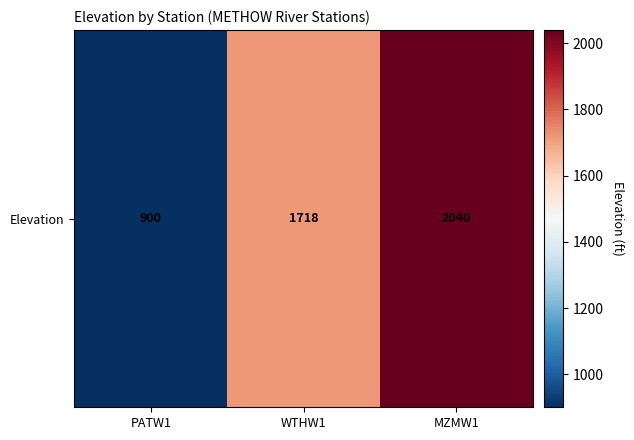

What is the sum of all values?

4658